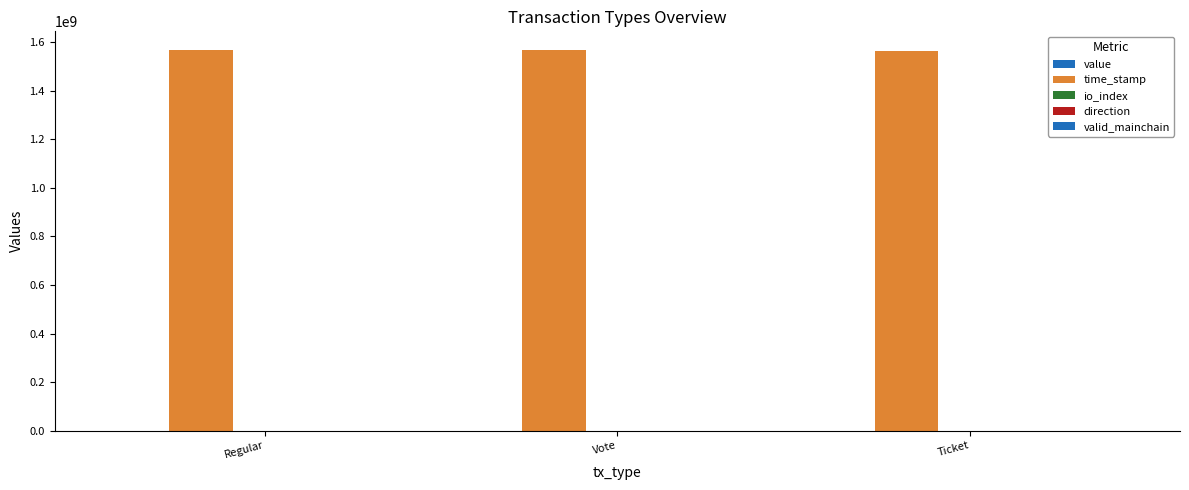

Are the bars grouped side by side (vs. stacked)?

Yes